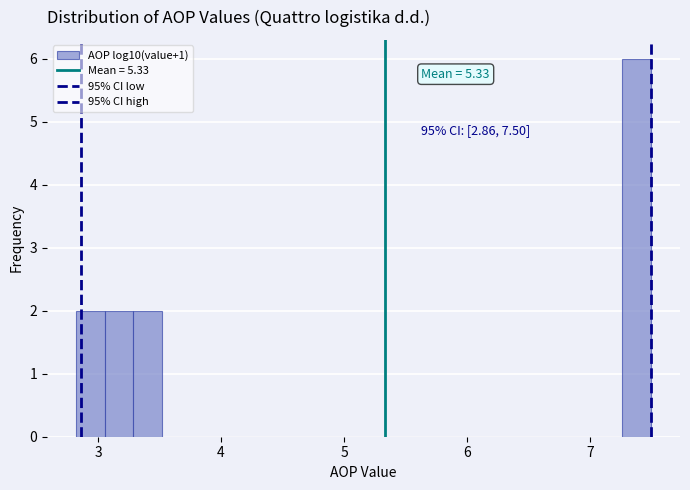

Read against the x-axis, roughly where is the centre of the tallest bar?

7.4